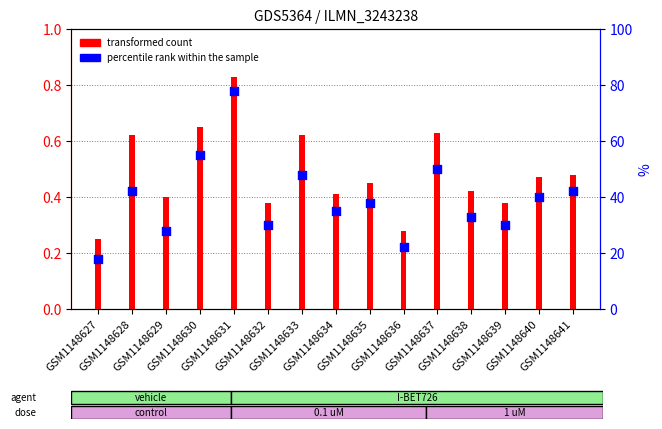

Is the value of transformed count at GSM1148638 greater than the value of percentile rank within the sample at GSM1148638?

No